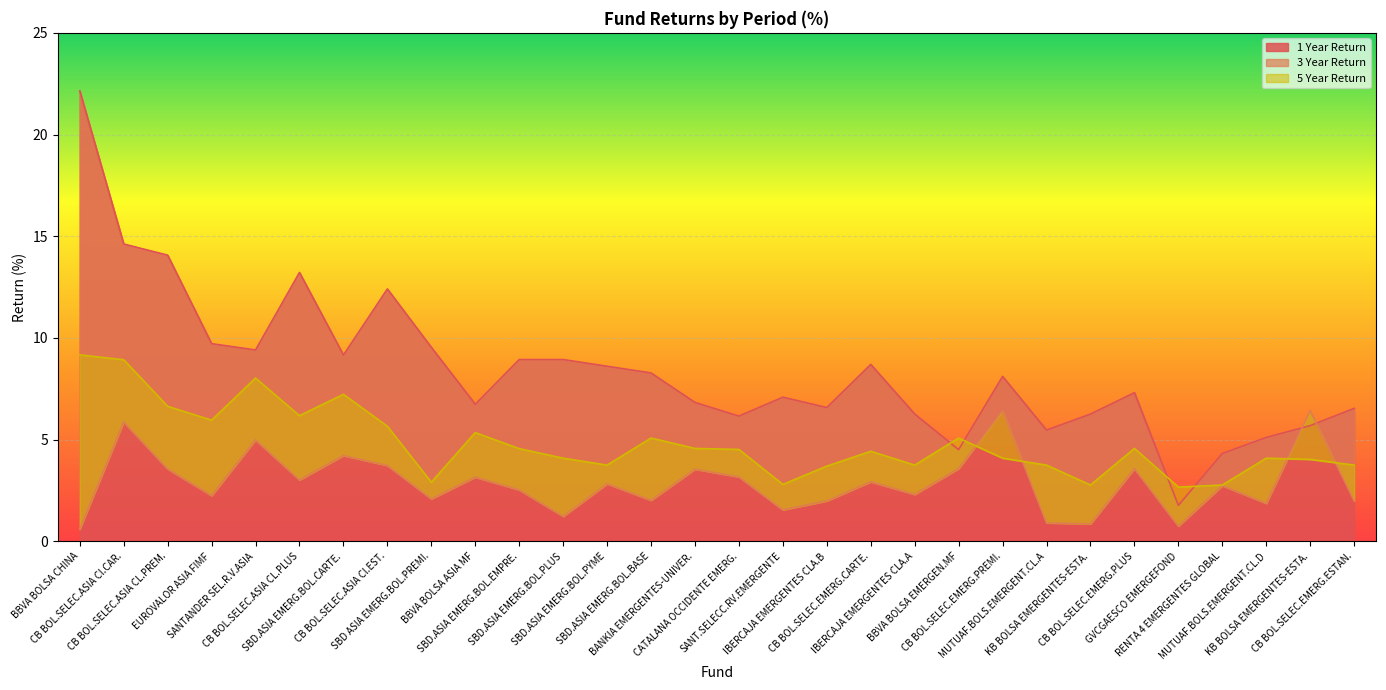

List the labels in order of 3 Year Return value, largest first.

CB BOL.SELEC.EMERG.PREMI., KB BOLSA EMERGENTES-ESTA., CB BOL.SELEC.ASIA Cl.CAR., SANTANDER SEL.R.V.ASIA, SBD.ASIA EMERG.BOL.CARTE., CB BOL.SELEC.ASIA Cl.EST., BBVA BOLSA EMERGEN.MF, CB BOL.SELEC.EMERG.PLUS, CB BOL.SELEC.ASIA CL.PREM., BANKIA EMERGENTES-UNIVER., CATALANA OCCIDENTE EMERG., BBVA BOLSA ASIA MF, CB BOL.SELEC.ASIA CL.PLUS, CB BOL.SELEC.EMERG.CARTE., SBD.ASIA EMERG.BOL.PYME, RENTA 4 EMERGENTES GLOBAL, SBD.ASIA EMERG.BOL.EMPRE., IBERCAJA EMERGENTES CLA.A, EUROVALOR ASIA FIMF, SBD ASIA EMERG.BOL.PREMI., SBD.ASIA EMERG.BOL.BASE, IBERCAJA EMERGENTES CLA.B, CB BOL.SELEC.EMERG.ESTAN., MUTUAF.BOLS.EMERGENT.CL.D, SANT.SELECC.RV.EMERGENTE, SBD.ASIA EMERG.BOL.PLUS, MUTUAF.BOLS.EMERGENT.CL.A, KB BOLSA EMERGENTES-ESTA., GVCGAESCO EMERGEFOND, BBVA BOLSA CHINA